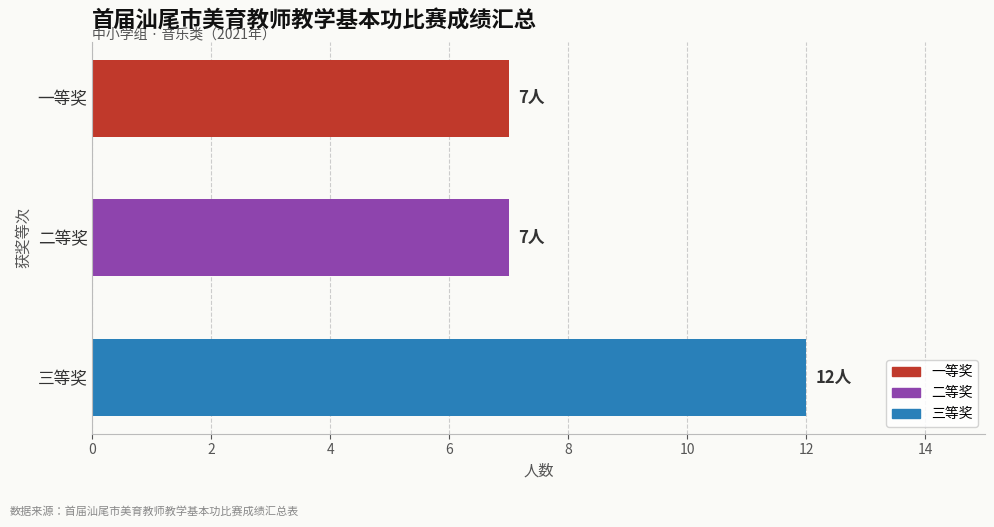

What is the ratio of the value at 一等奖 to the value at 三等奖?

0.6